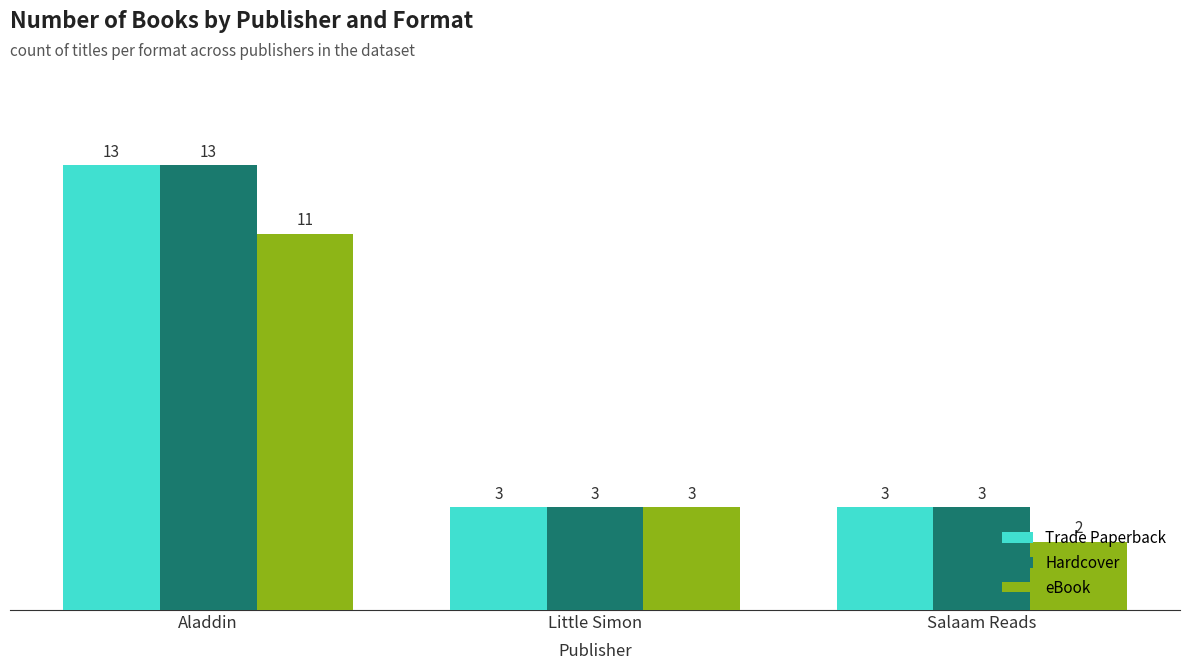

Count the number of data series in this chart.

3